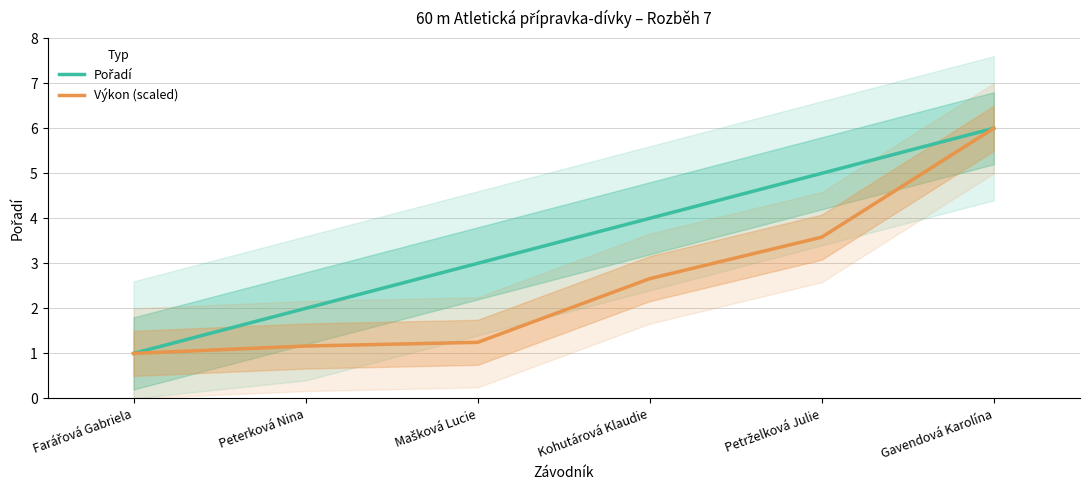

Which series changed the most between Peterková Nina and Gavendová Karolína?

Výkon (scaled)